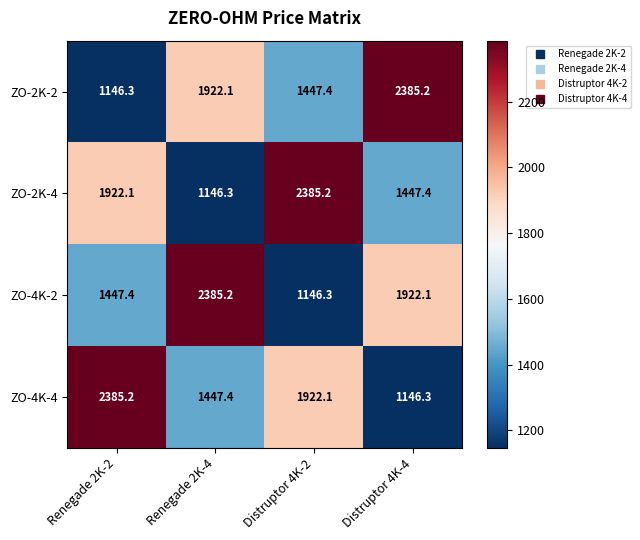

Count the number of categories in the chart.

4